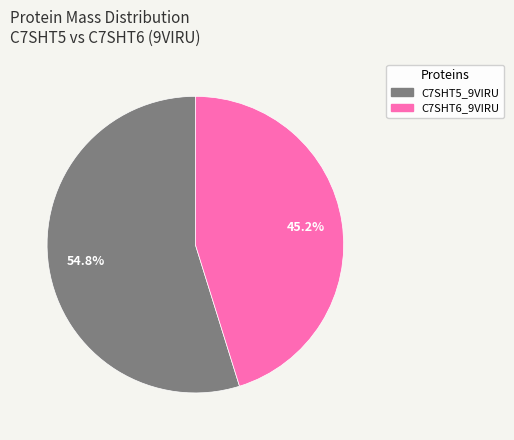

The C7SHT6_9VIRU slice represents 45% of the pie. True or false?

True